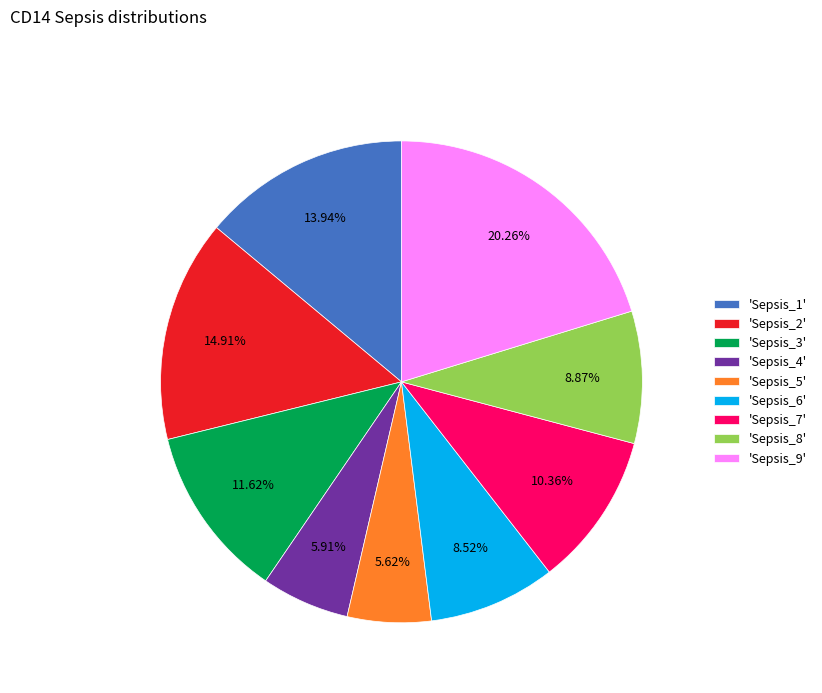

Is there a majority slice in this chart?

No